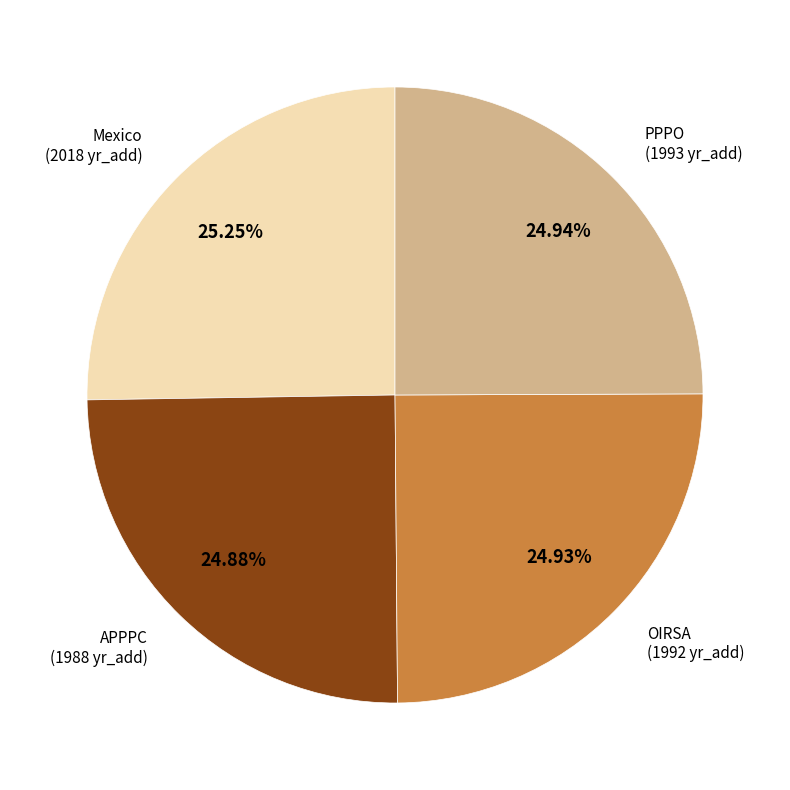

Is PPPO the majority of the pie?

No